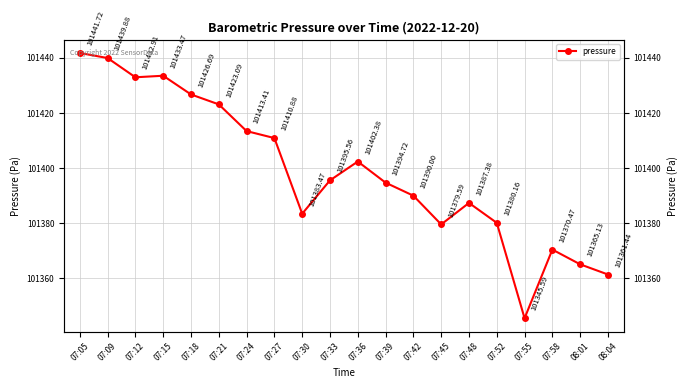

How many data points are less than 101395?

10